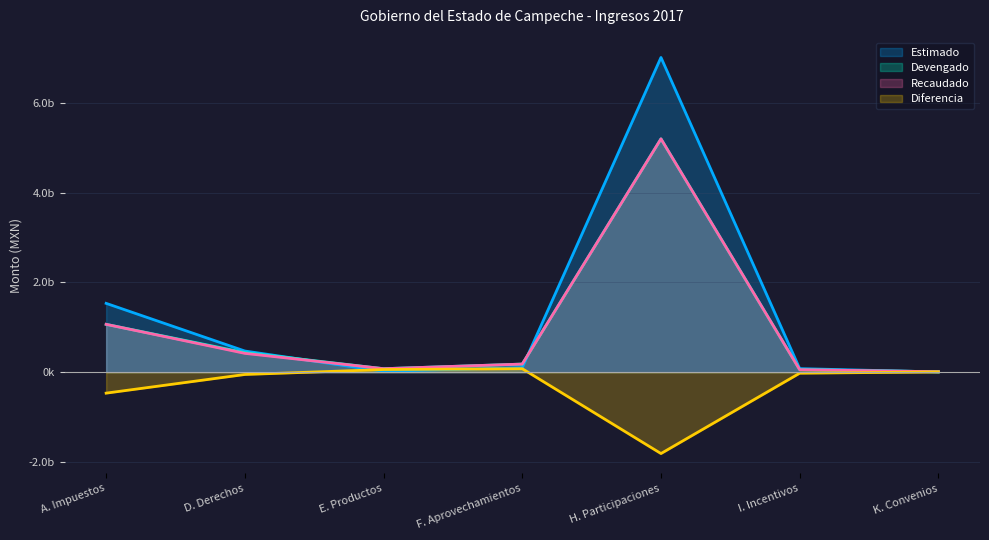

Rank the series by their maximum value, from lowest to highest.

Diferencia, Devengado, Recaudado, Estimado